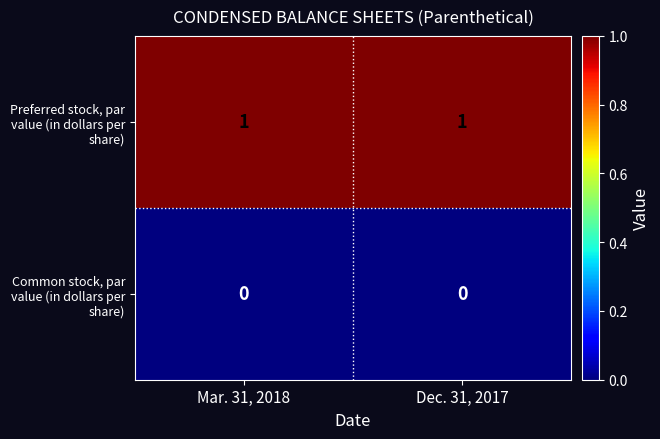

Rank the series by their maximum value, from highest to lowest.

Preferred stock, par value (in dollars per share), Common stock, par value (in dollars per share)